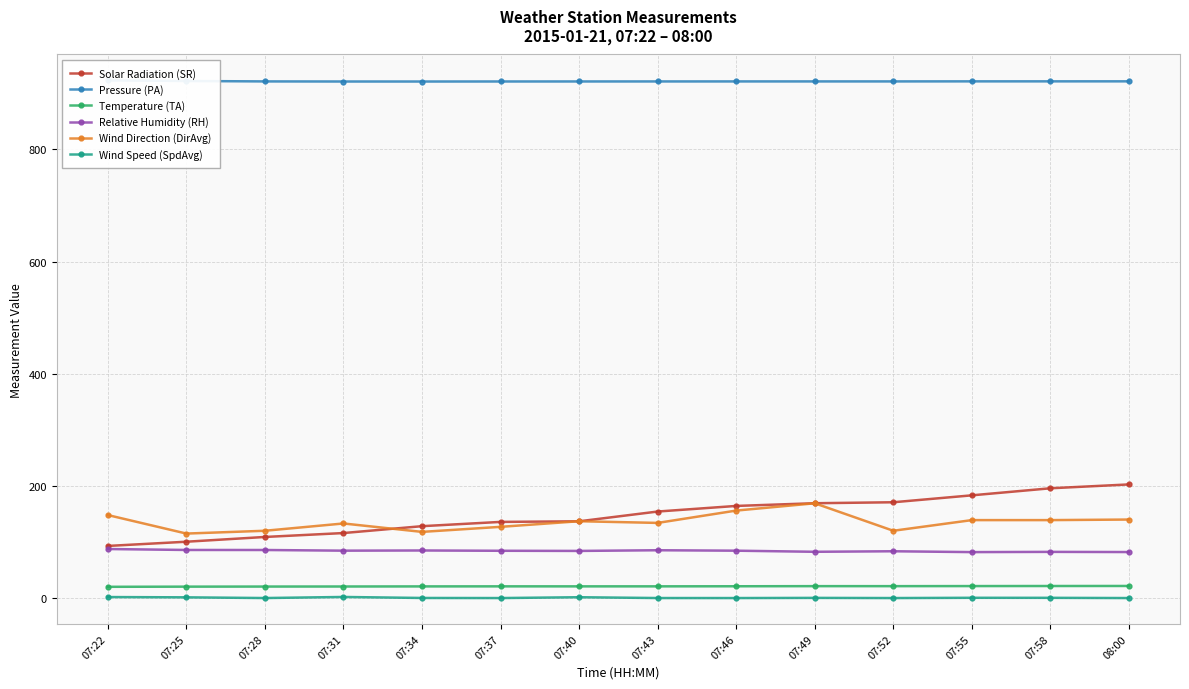

What is the approximate value of Solar Radiation (SR) at 07:46?

164.3